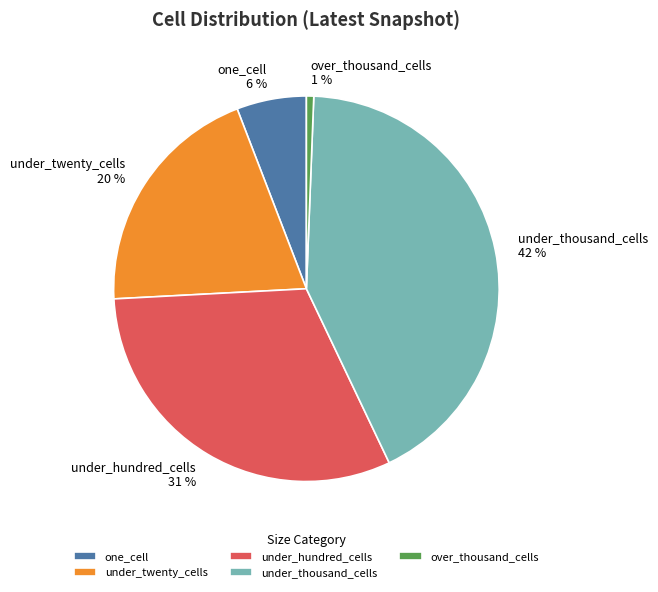

Does any single category account for the majority?

No